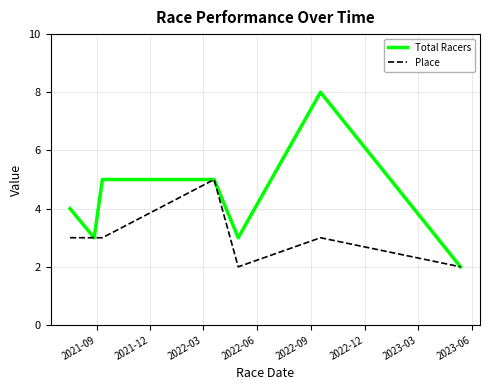

What is the sum of all Place values?

21